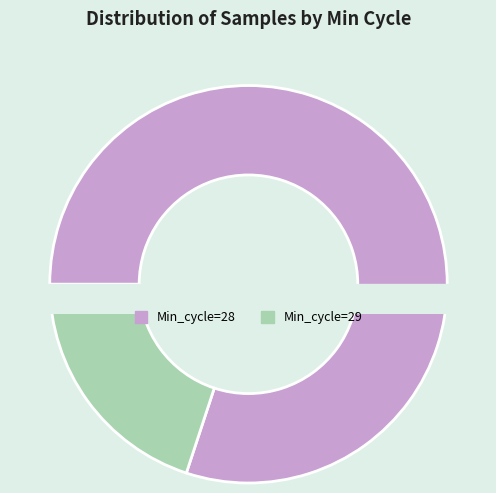

Which slice is the largest?

28